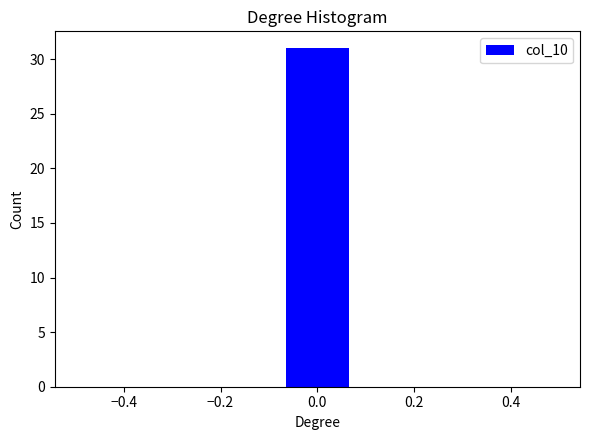

Reading left to right, list every bar in this chart as the range it spans on the x-axis followed by its height. Neither the bar edges nor the heights are printed on the chart, so give them approximately, as read against the axes.

-0.50 to -0.36: 0
-0.36 to -0.22: 0
-0.22 to -0.08: 0
-0.08 to 0.08: 31
0.08 to 0.22: 0
0.22 to 0.36: 0
0.36 to 0.50: 0